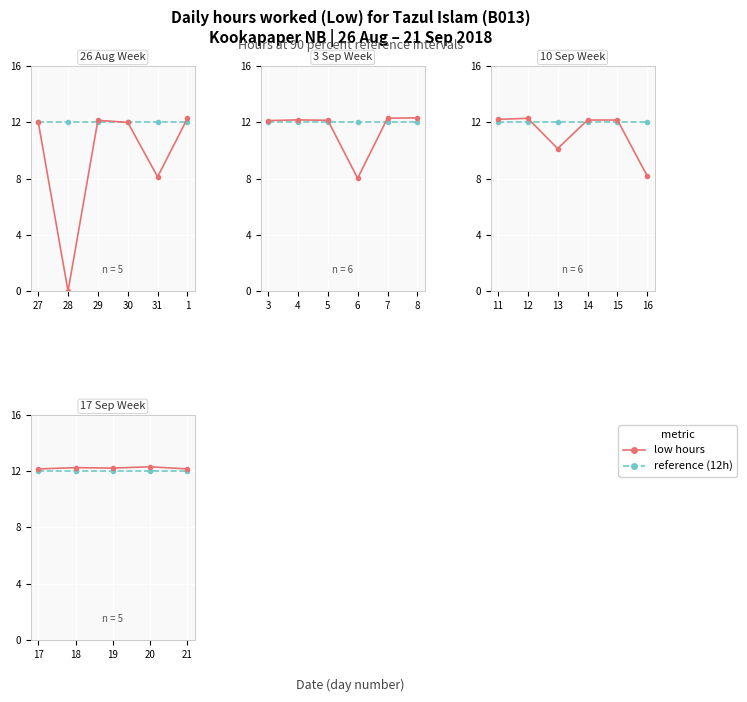

True or false: reference (12h) has more than 1 points higher than both neighbors.

False